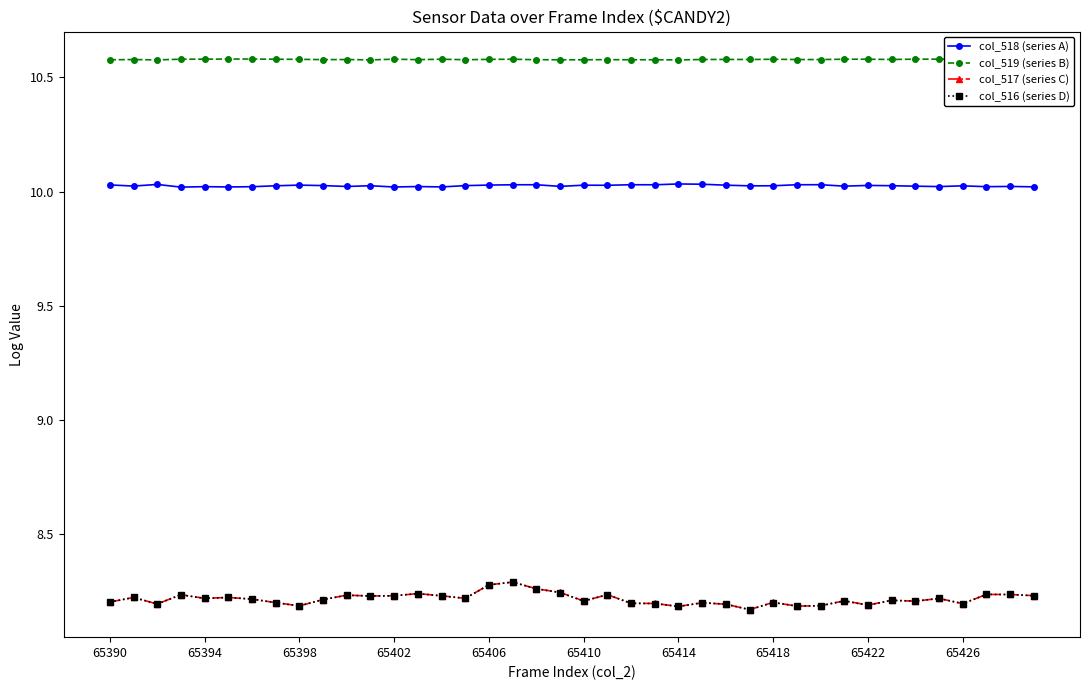

True or false: col_517 (series C) and col_518 (series A) cross at least once.

False